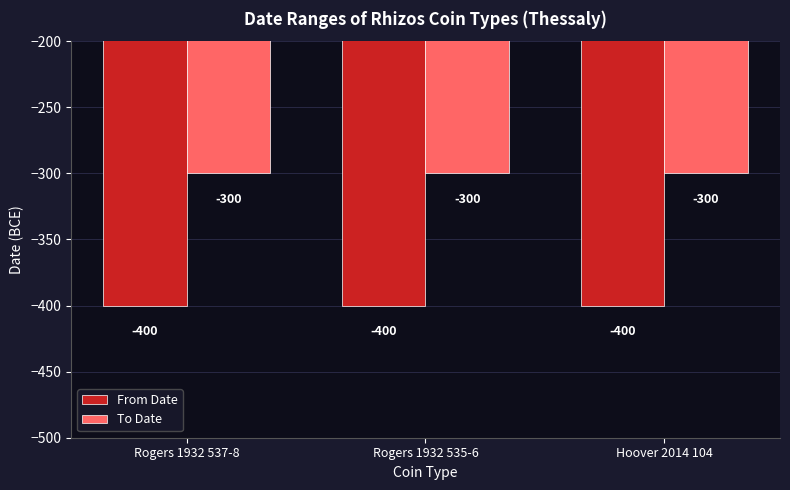

At Rogers 1932 537-8, list the series in order from largest to smallest.

To Date, From Date